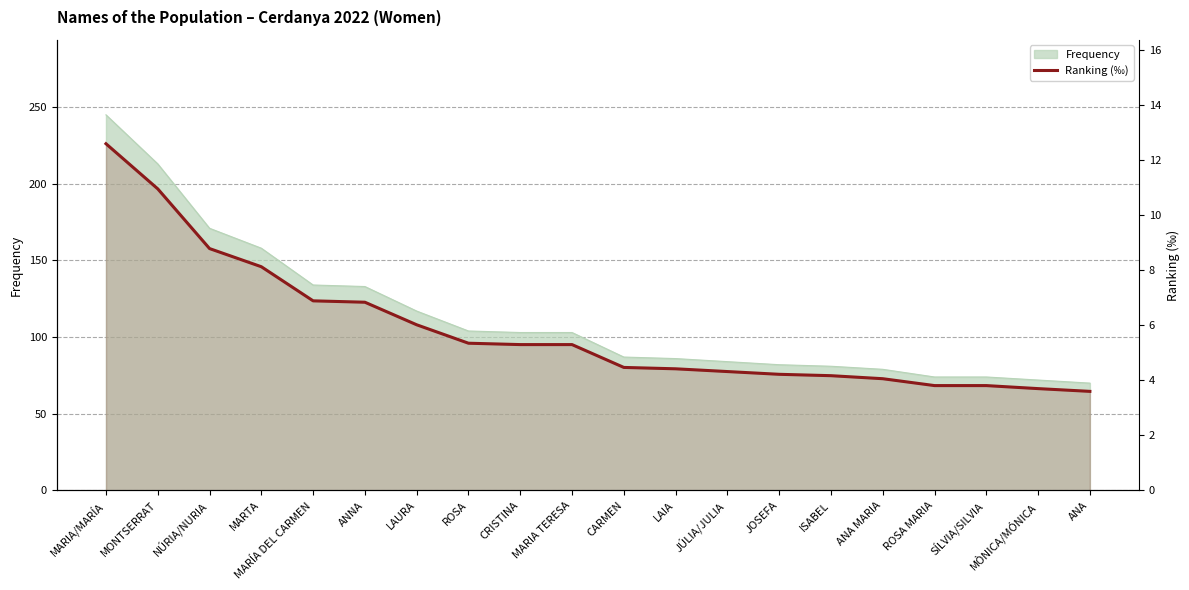

List the labels in order of value, largest first.

MARIA/MARÍA, MONTSERRAT, NÚRIA/NURIA, MARTA, MARÍA DEL CARMEN, ANNA, LAURA, ROSA, CRISTINA, MARIA TERESA, CARMEN, LAIA, JÚLIA/JULIA, JOSEFA, ISABEL, ANA MARIA, ROSA MARIA, SÍLVIA/SILVIA, MÒNICA/MÓNICA, ANA